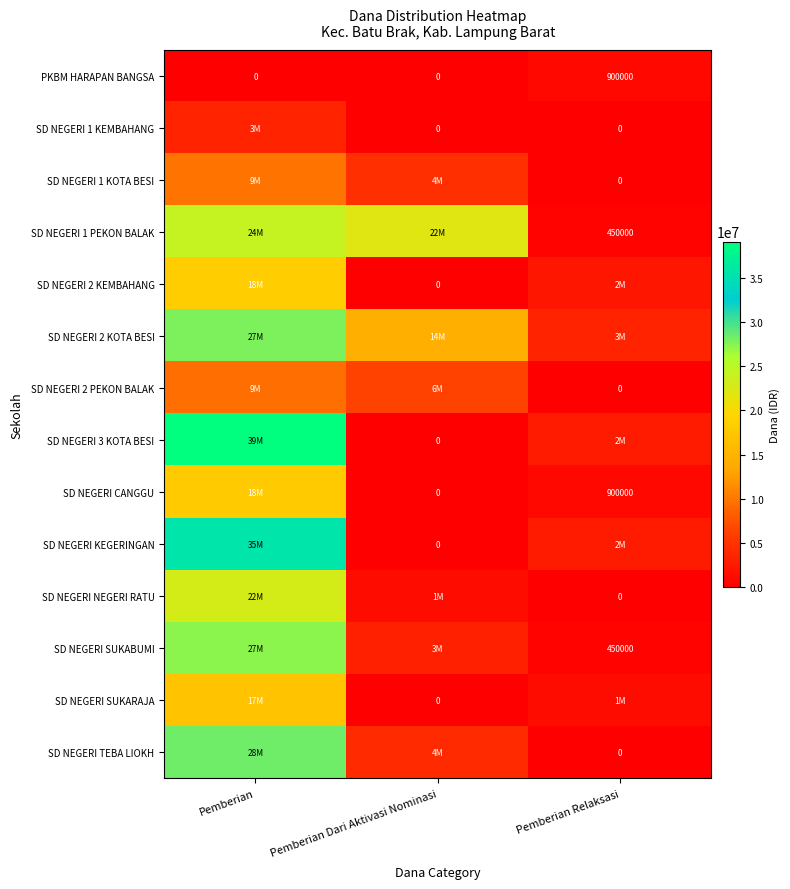

What is the approximate value of SD NEGERI 1 KEMBAHANG at Pemberian, to the nearest 100?

3375000